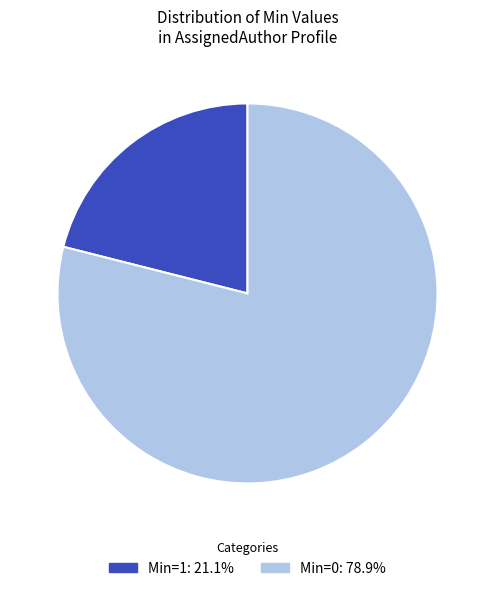

Is there a majority slice in this chart?

Yes